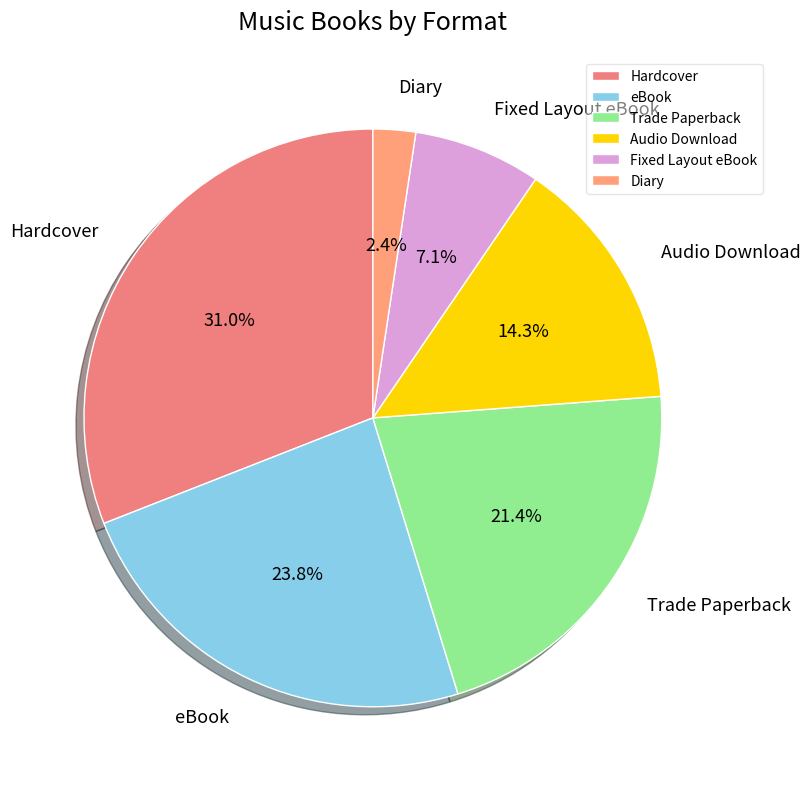

How many slices are in this pie chart?

6